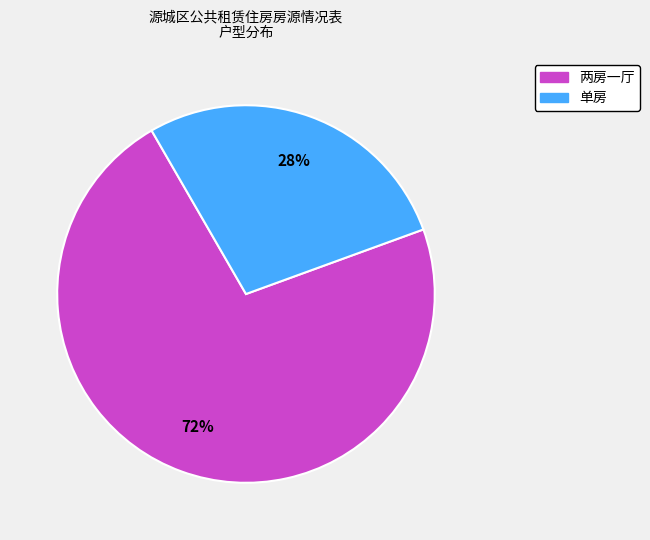

Which category has the biggest portion of the pie?

两房一厅